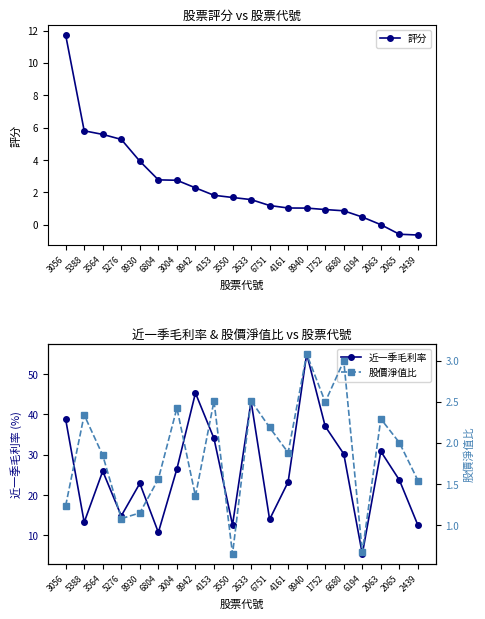

Which series has the widest spread of values?

近一季毛利率